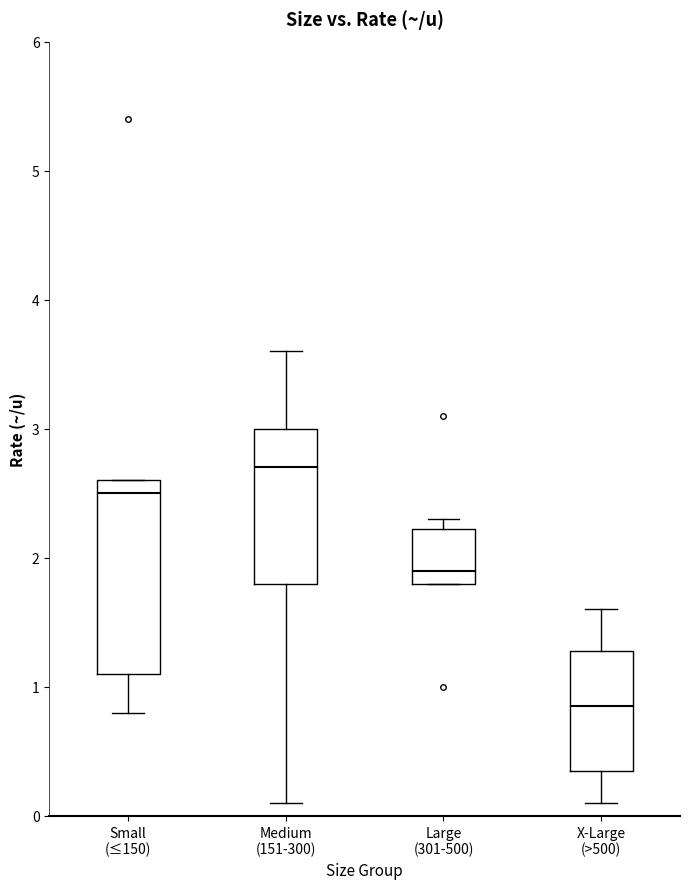

Where does the upper whisker of the box for Medium (151-300) end on the y-axis? The values are not printed on the chart, so give them approximately, as read against the axis.

3.6